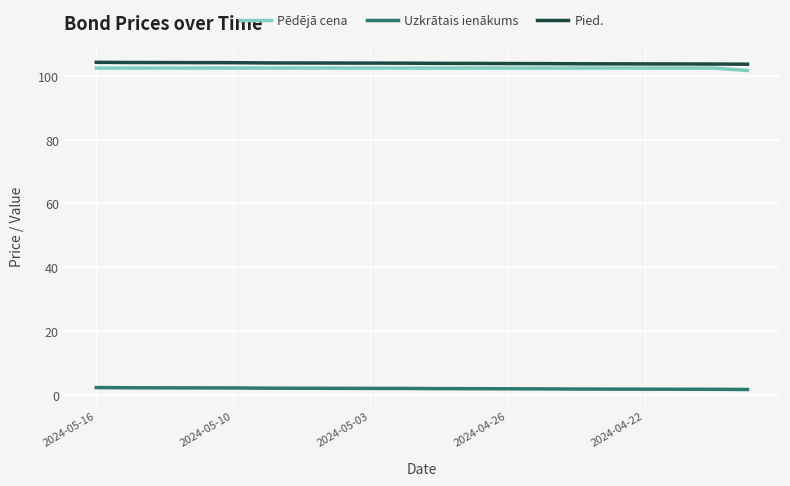

True or false: Pied. and Pēdējā cena intersect in this chart.

False